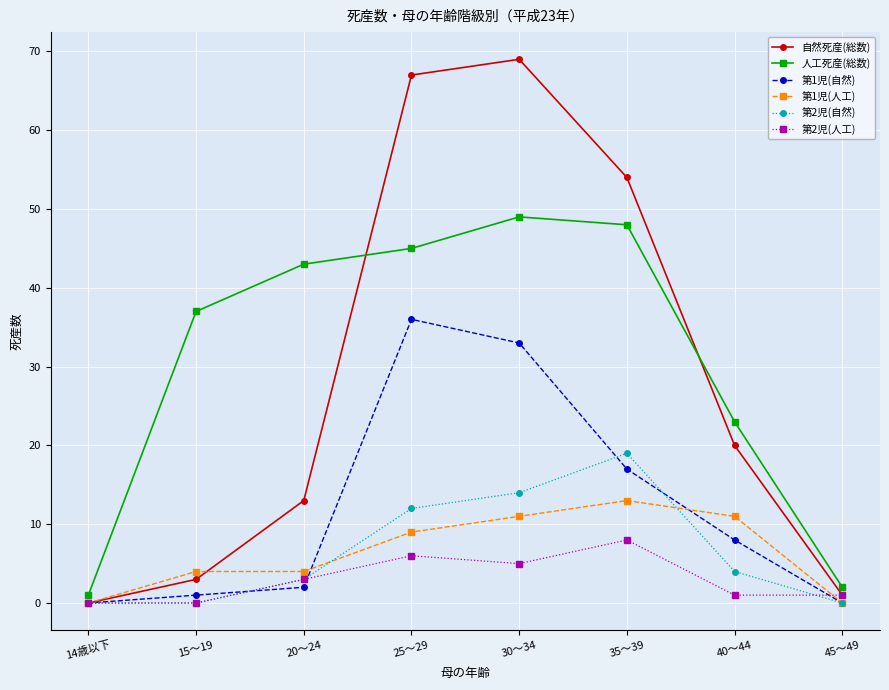

What position from the right is 35～39?

3